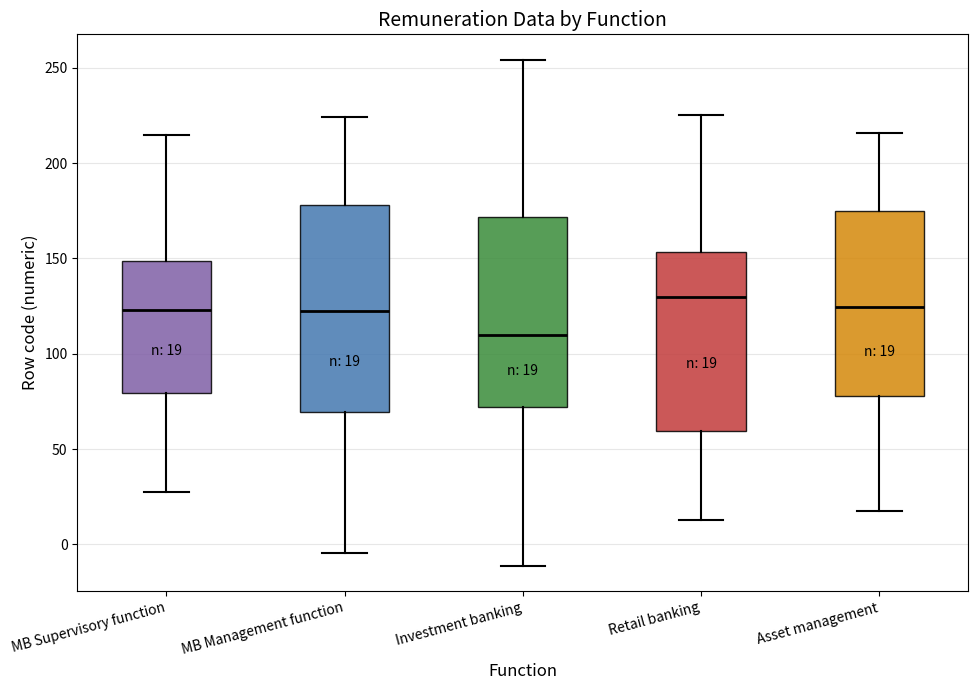

Which box is the tallest, from its lower edge to its upper edge?

MB Management function